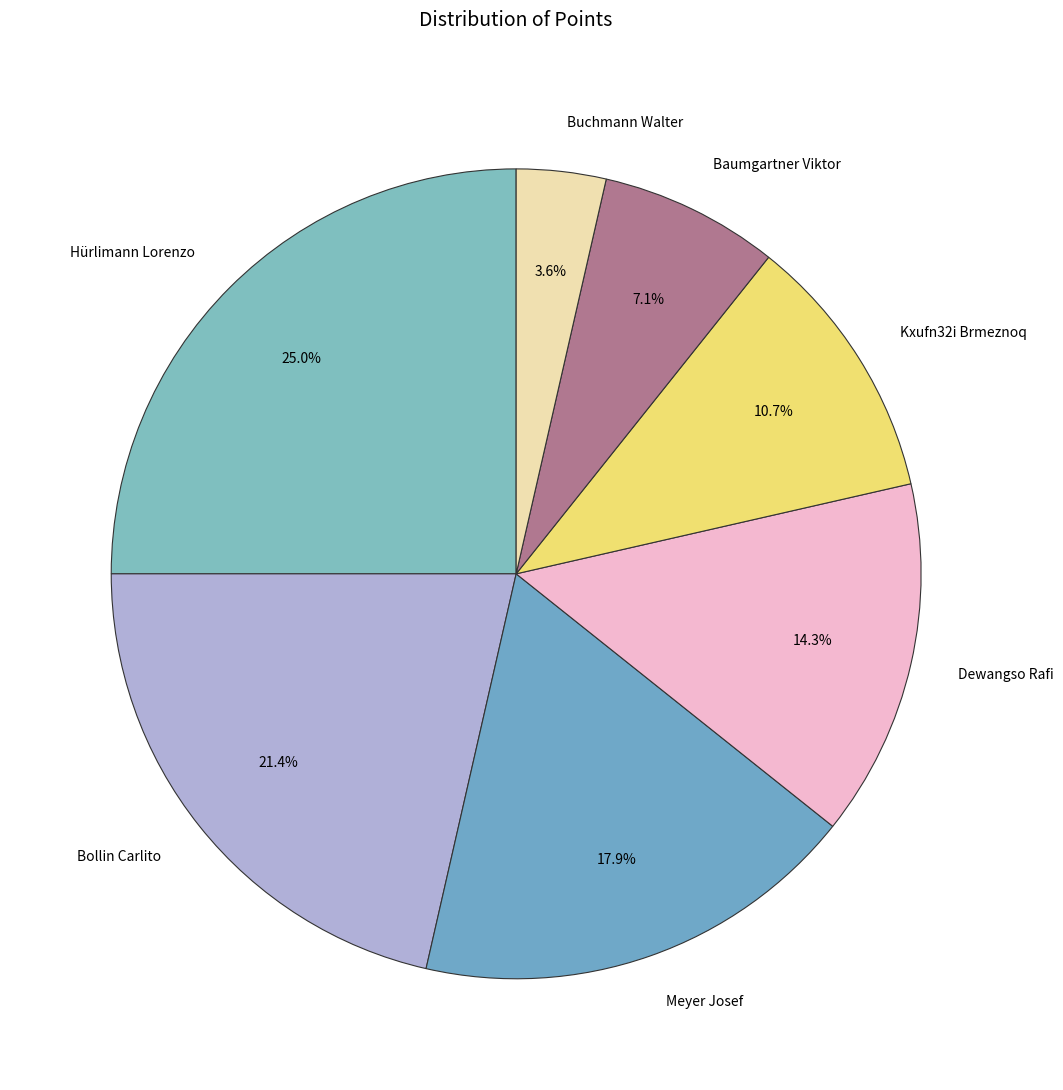

To the nearest percent, what percentage of the pie is Baumgartner Viktor?

7%